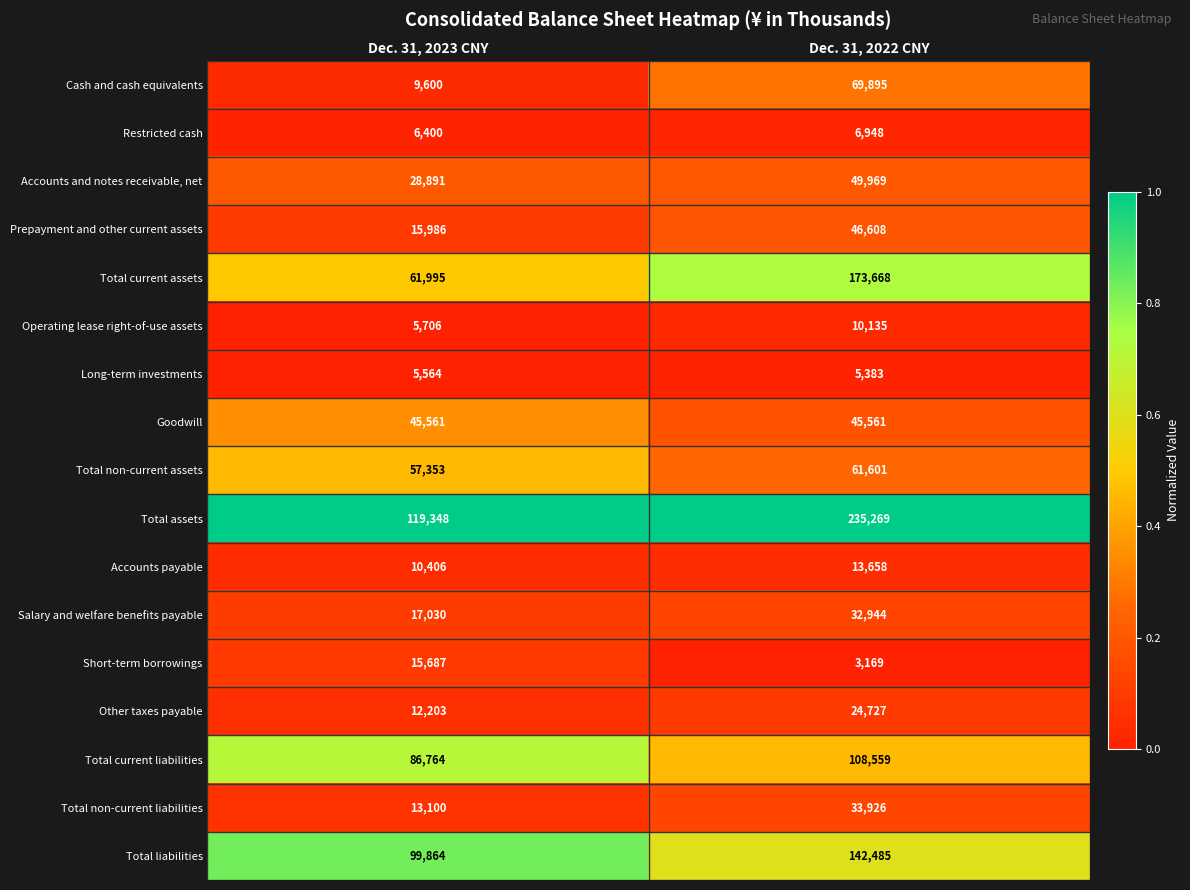

Which series changed the most between Dec. 31, 2023 CNY and Dec. 31, 2022 CNY?

Total assets